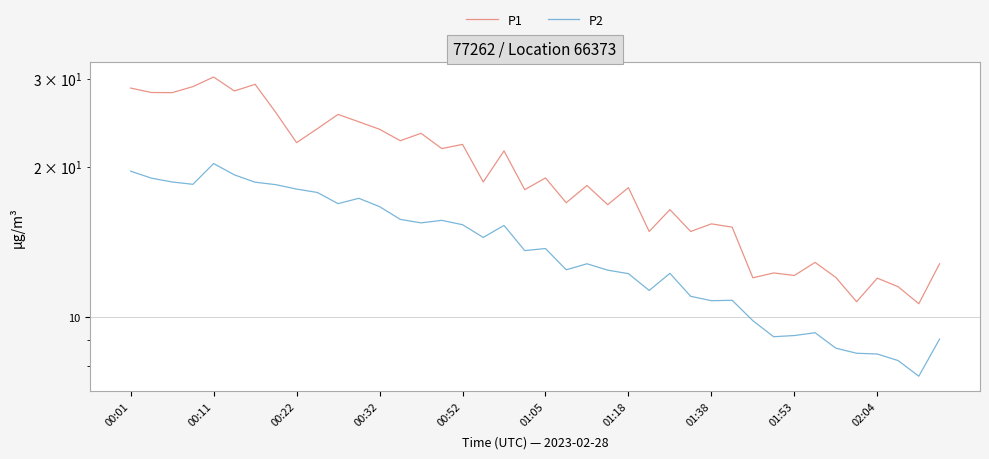

In P1, how many points are lower than both neighbors (excluding endpoints)?

15